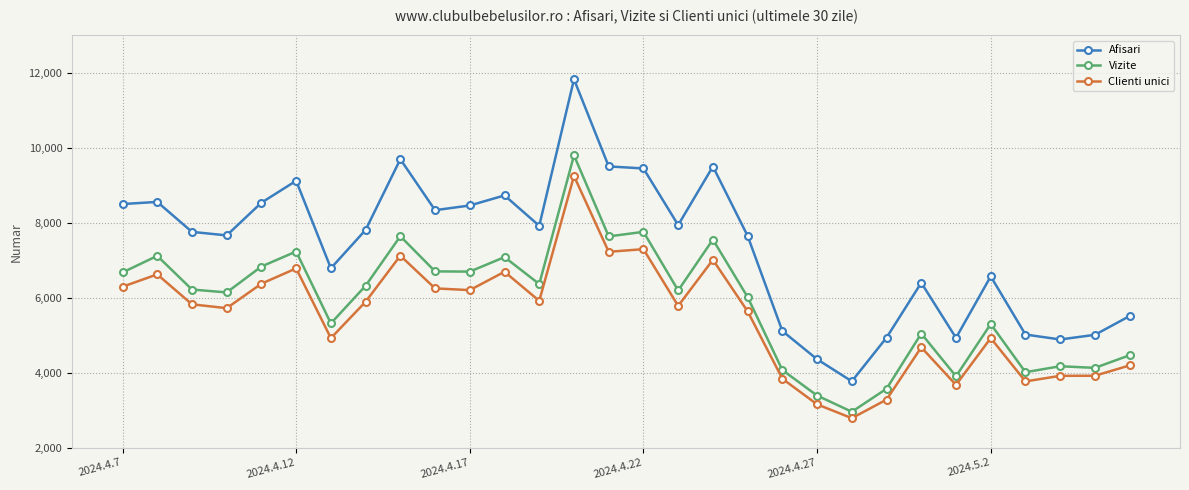

Rank the series by their average value, from lowest to highest.

Clienti unici, Vizite, Afisari